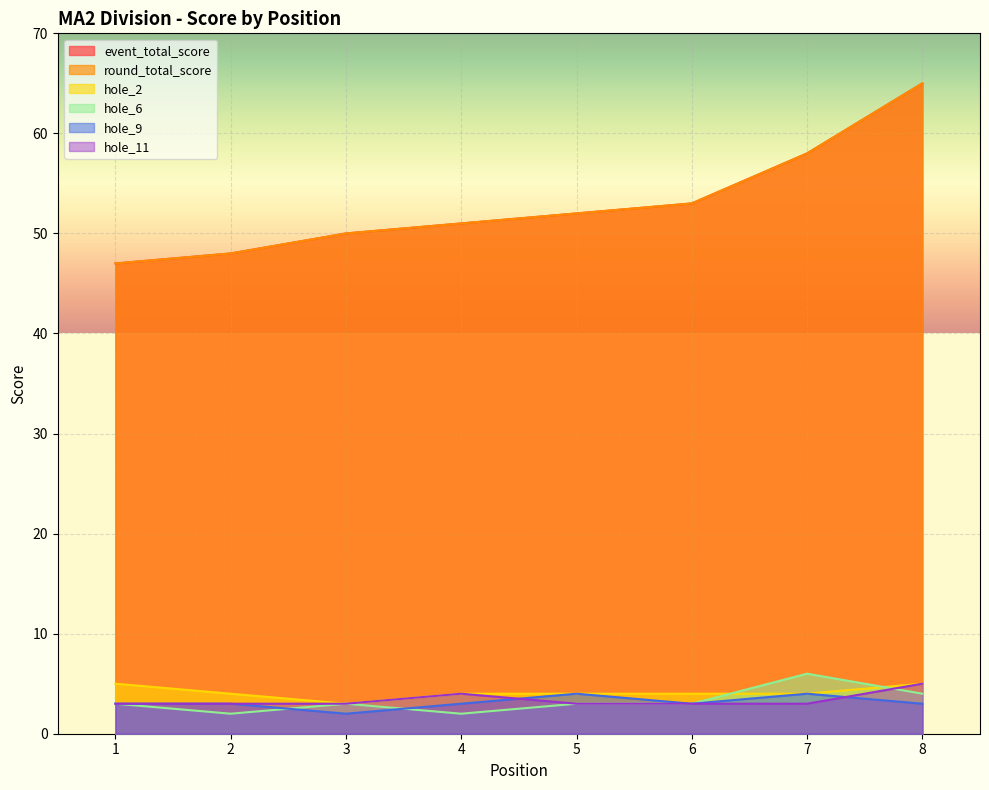

True or false: hole_9 and event_total_score intersect in this chart.

False